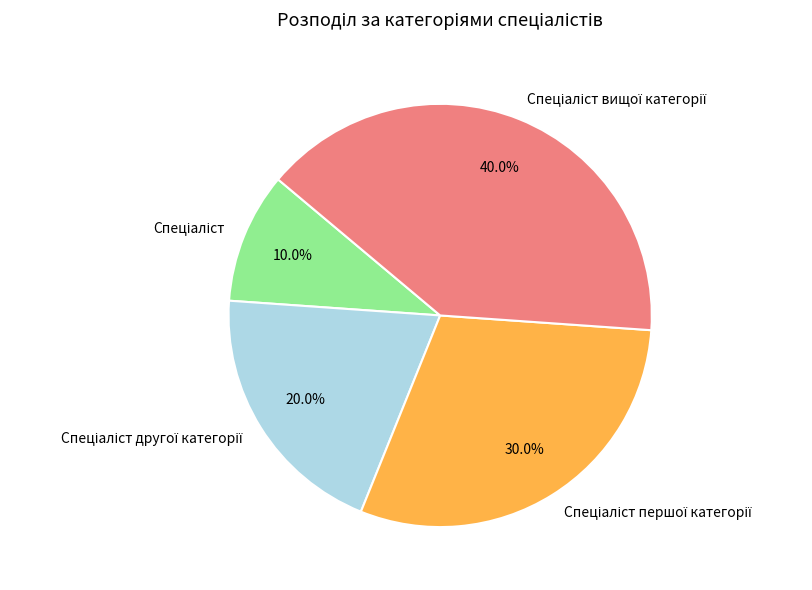

Is there any slice that represents more than half of the pie?

No